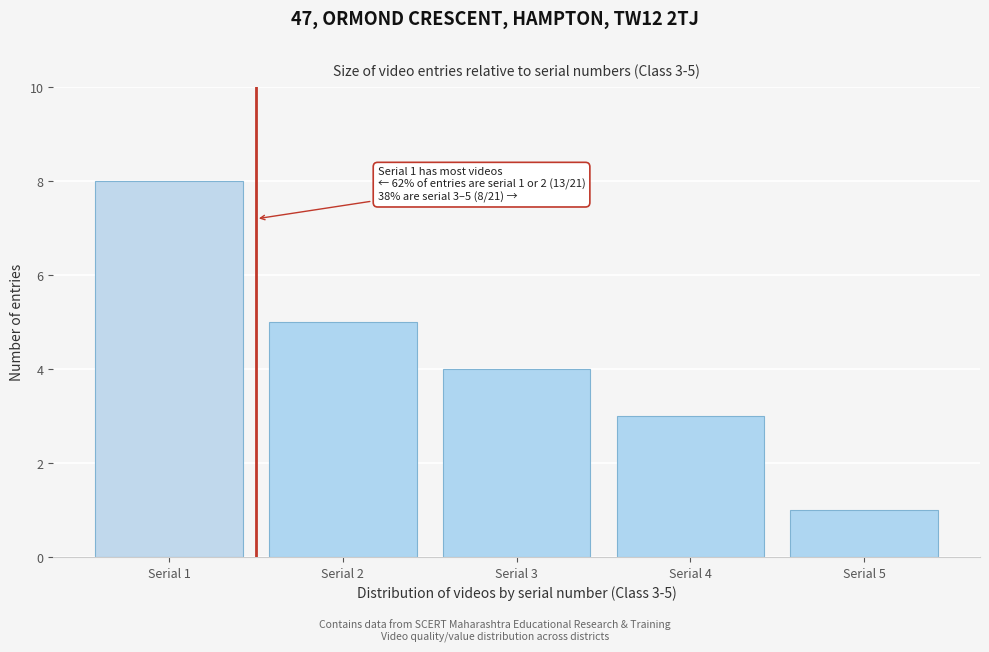

Reading right to left, transcribe all the data shown in this chart.

1	3	4	5	8